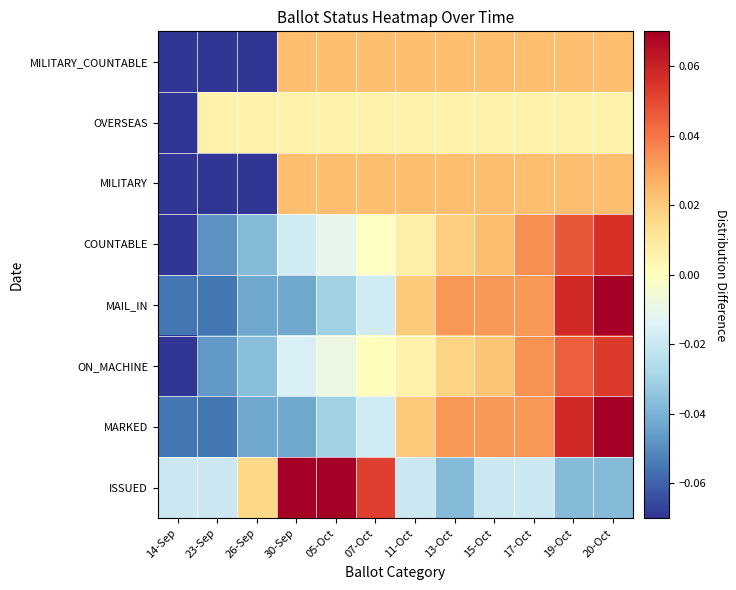

Which has a higher value, 17-Oct or 11-Oct?

17-Oct